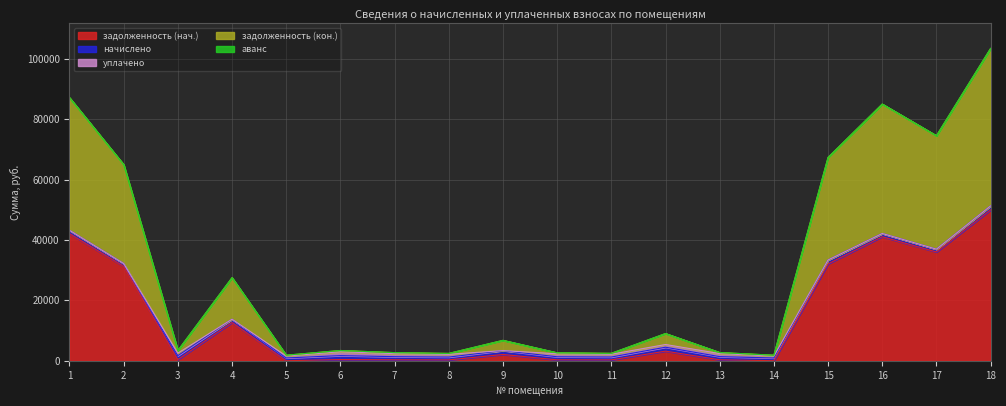

True or false: задолженность (нач.) has more than 2 interior local peaks.

True